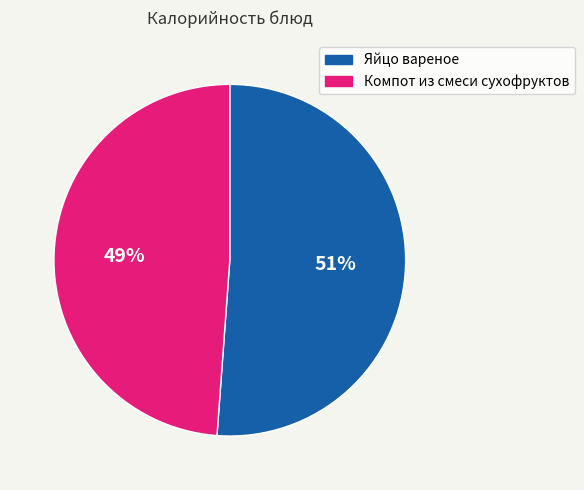

Count the number of slices in the pie.

2